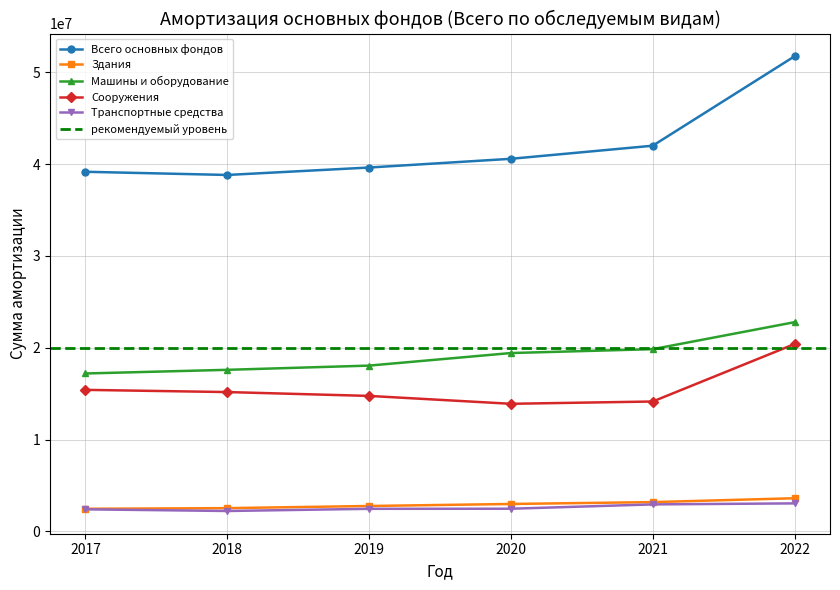

In Сооружения, how many points are lower than both neighbors (excluding endpoints)?

1